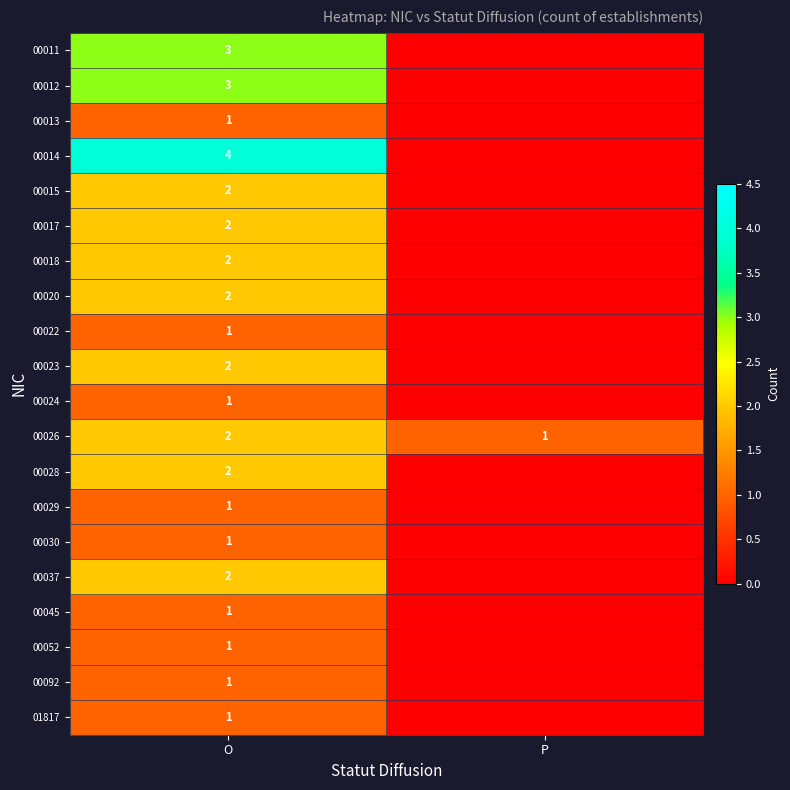

True or false: 00024 has a value of 1 at O.

True